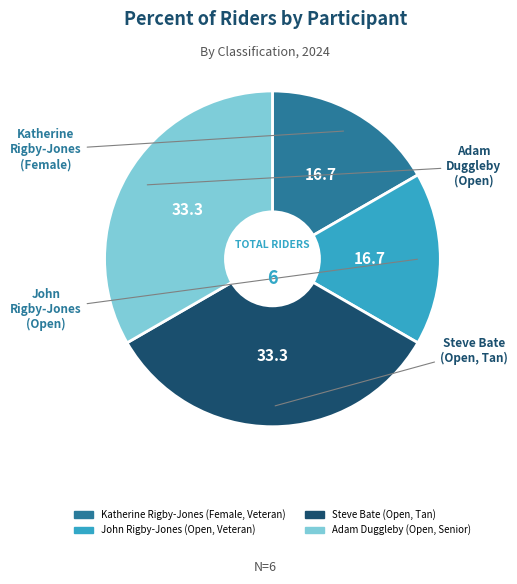

Is there a majority slice in this chart?

No